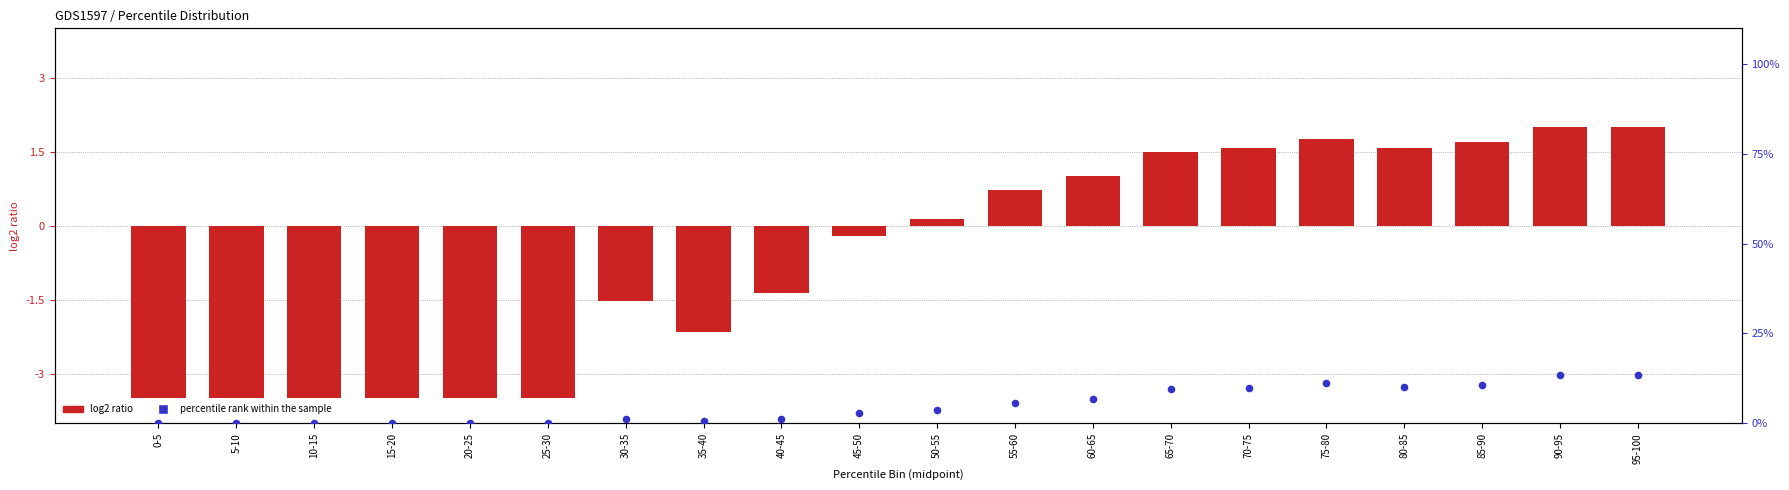

Which has a higher value, 75-80 or 25-30?

75-80